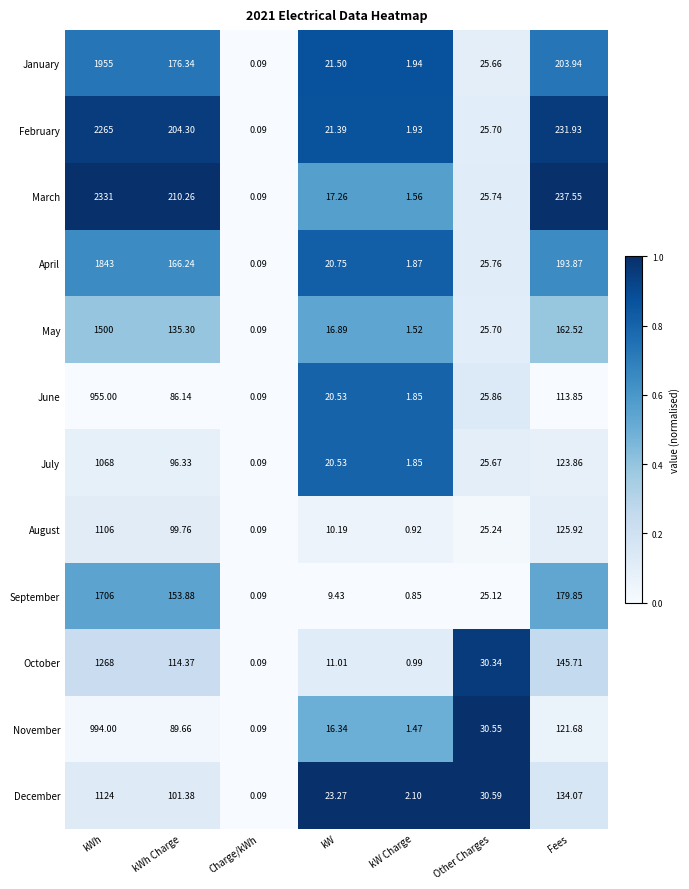

What is the difference between the highest and lowest values at kW?

13.8